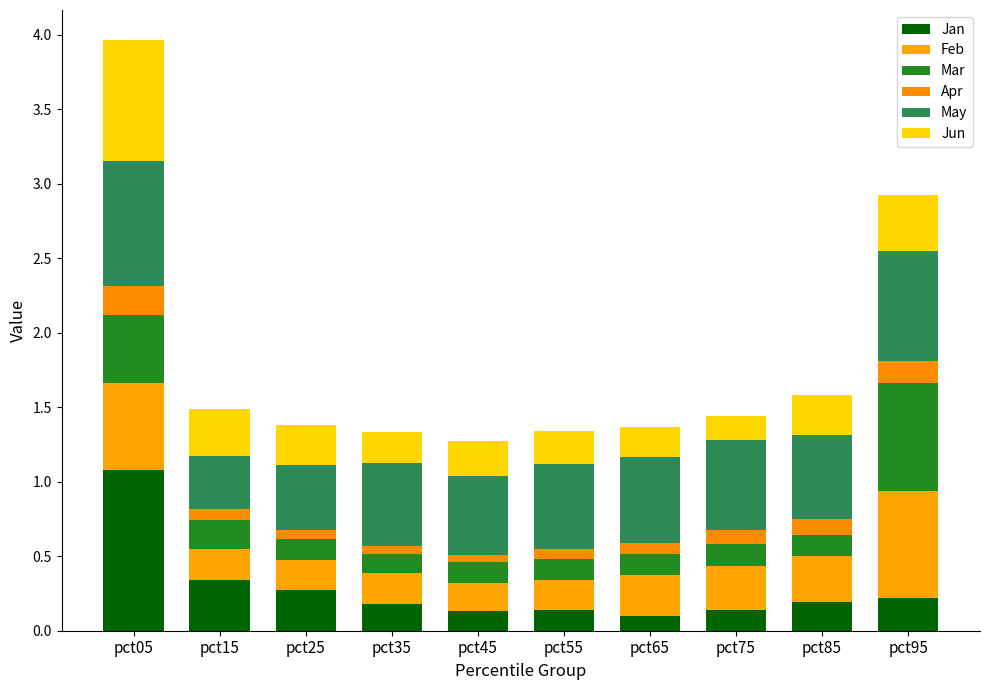

Are the bars grouped side by side (vs. stacked)?

No